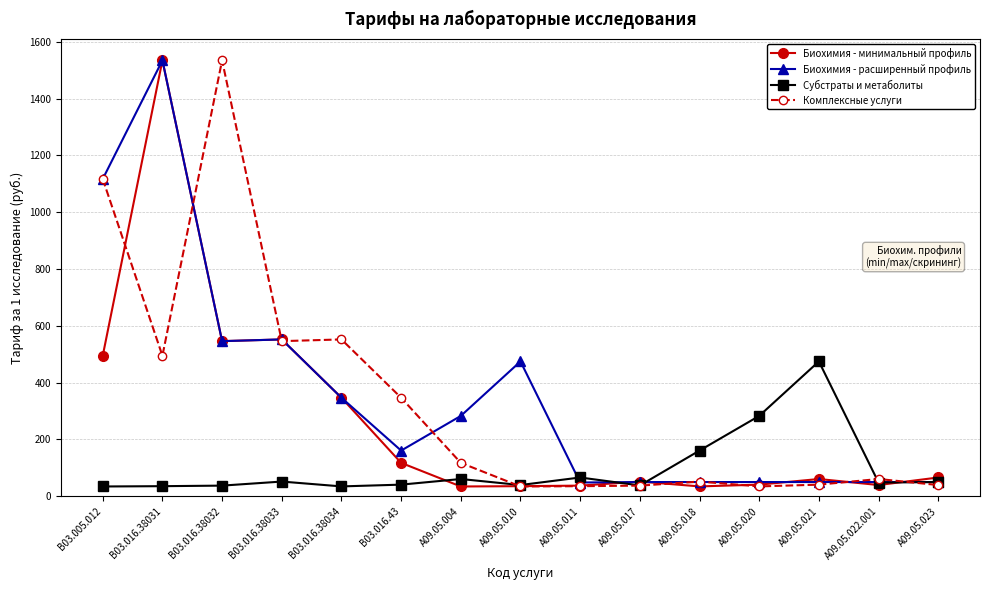

What are all the series names shown in the legend?

Биохимия - минимальный профиль, Биохимия - расширенный профиль, Субстраты и метаболиты, Комплексные услуги